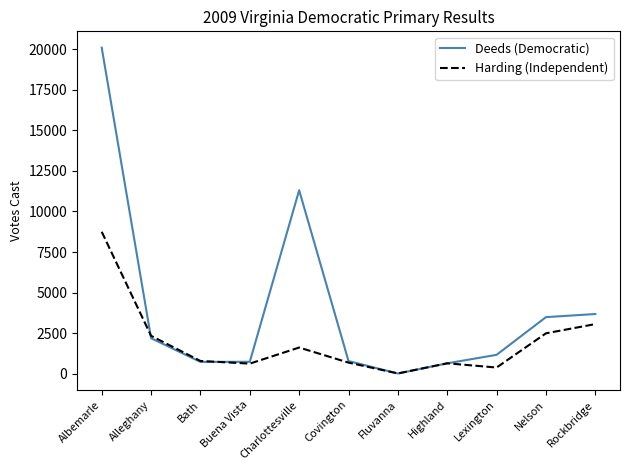

Rank the series by their average value, from highest to lowest.

Deeds (Democratic), Harding (Independent)